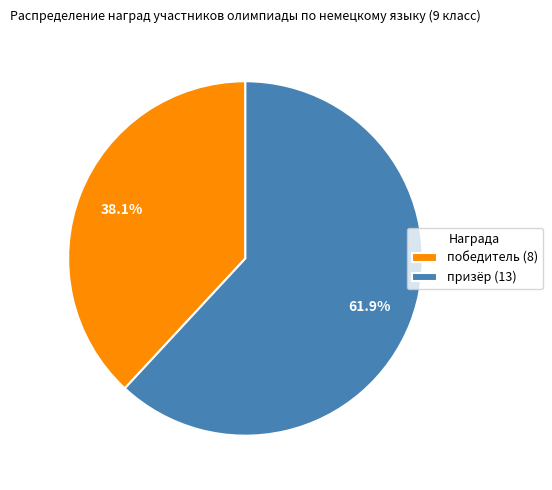

Combined, do призёр and победитель account for over 50%?

Yes